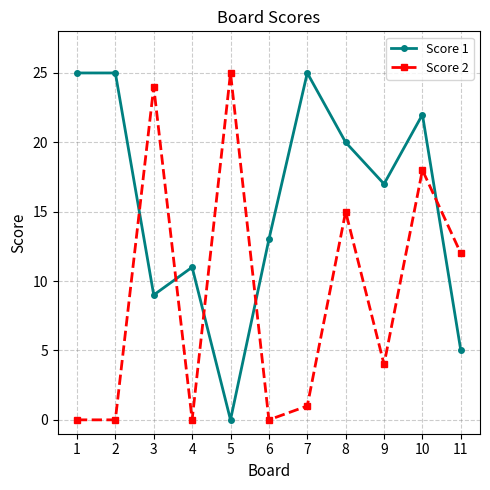

True or false: Score 2 and Score 1 intersect in this chart.

True